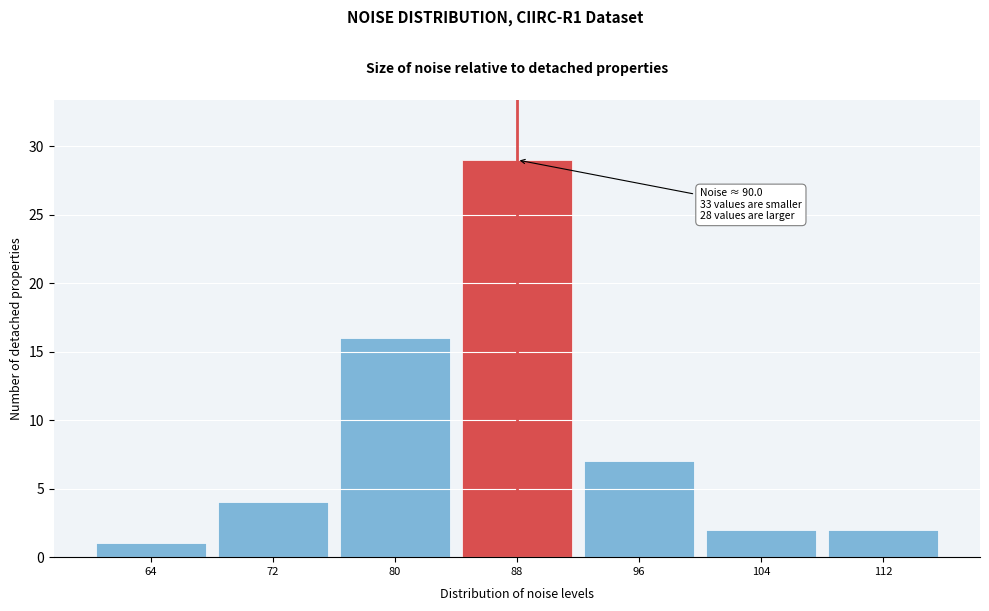

Reading left to right, list all the values displayed in this chart.

64=1	72=4	80=16	88=29	96=7	104=2	112=2